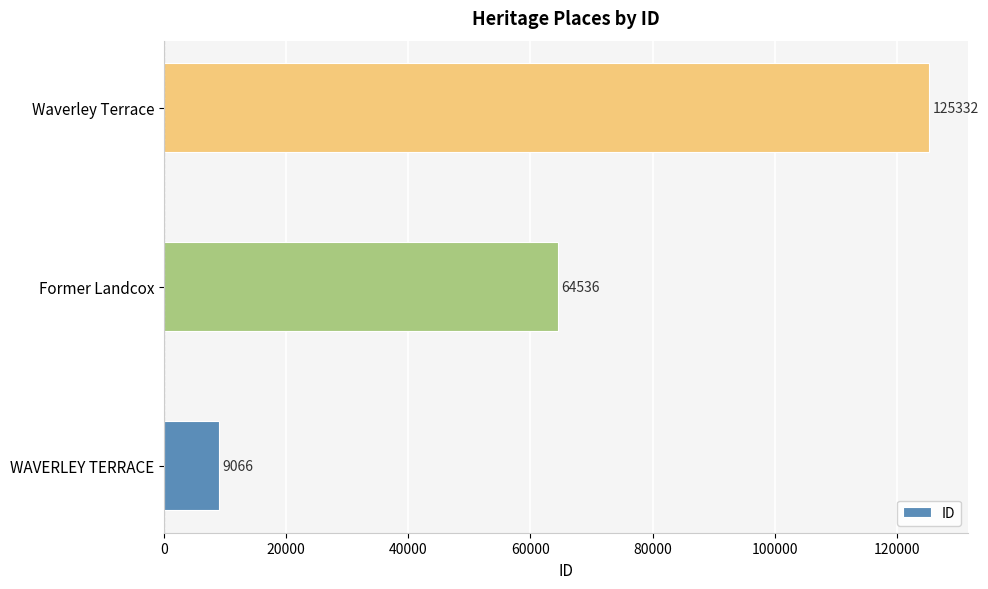

Between Waverley Terrace and Former Landcox, which is larger?

Waverley Terrace